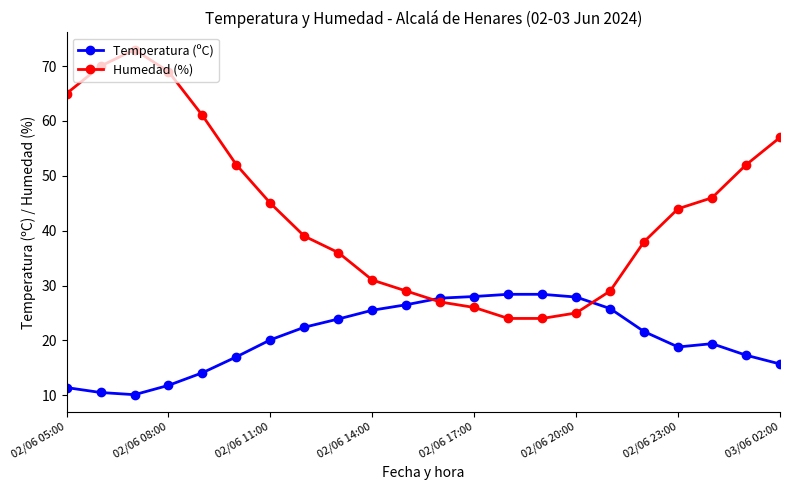

What is the value of the Temperatura (ºC) point at the 11th from the left?

26.5